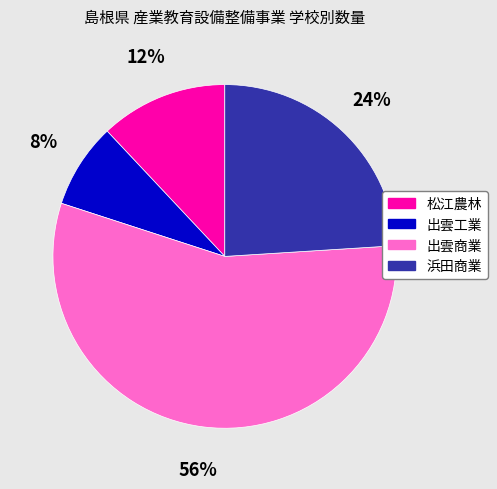

How many slices are in this pie chart?

4